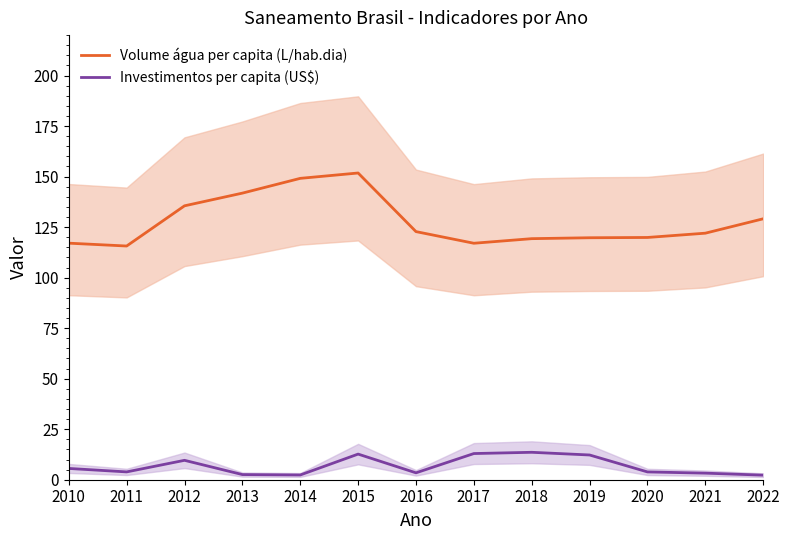

At which label is Volume água per capita (L/hab.dia) closest to 133?

2012